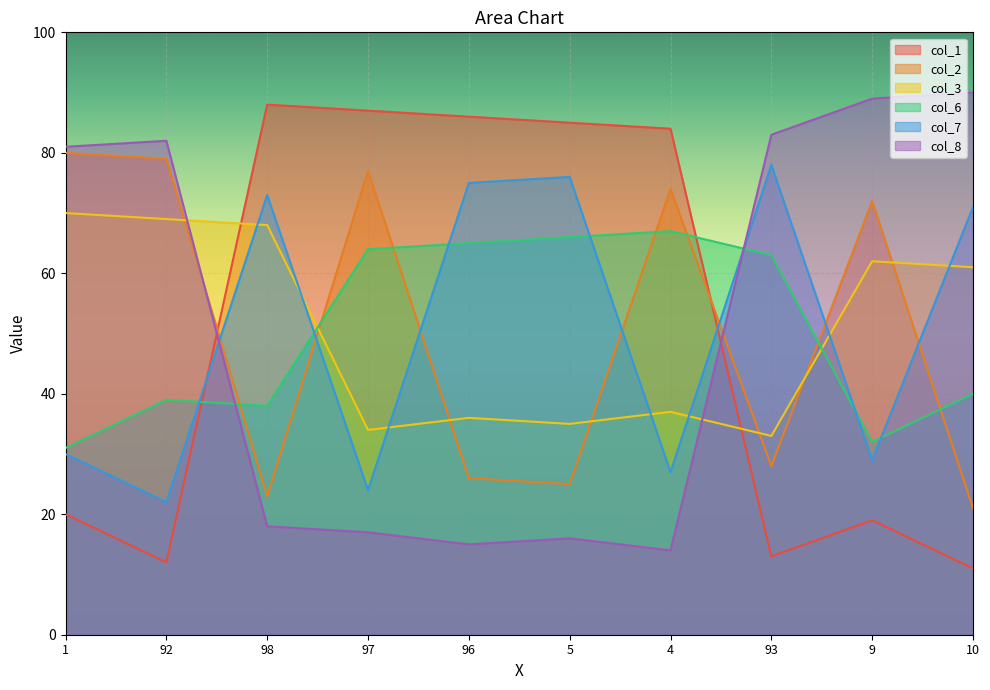

Is it true that col_1 equals 34 at 9?

False